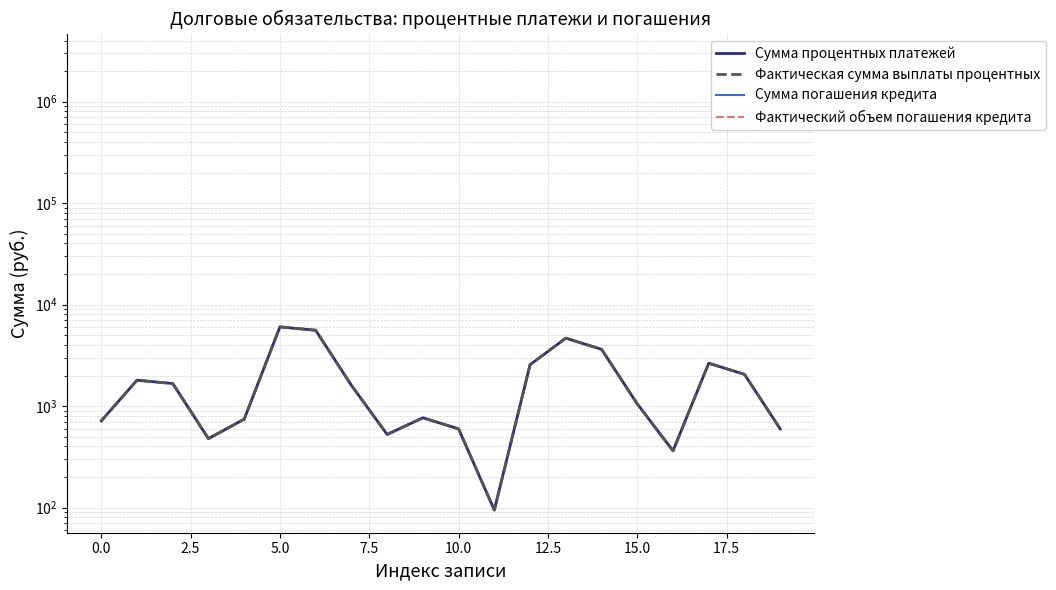

True or false: Фактический объем погашения кредита and Сумма процентных платежей intersect in this chart.

False